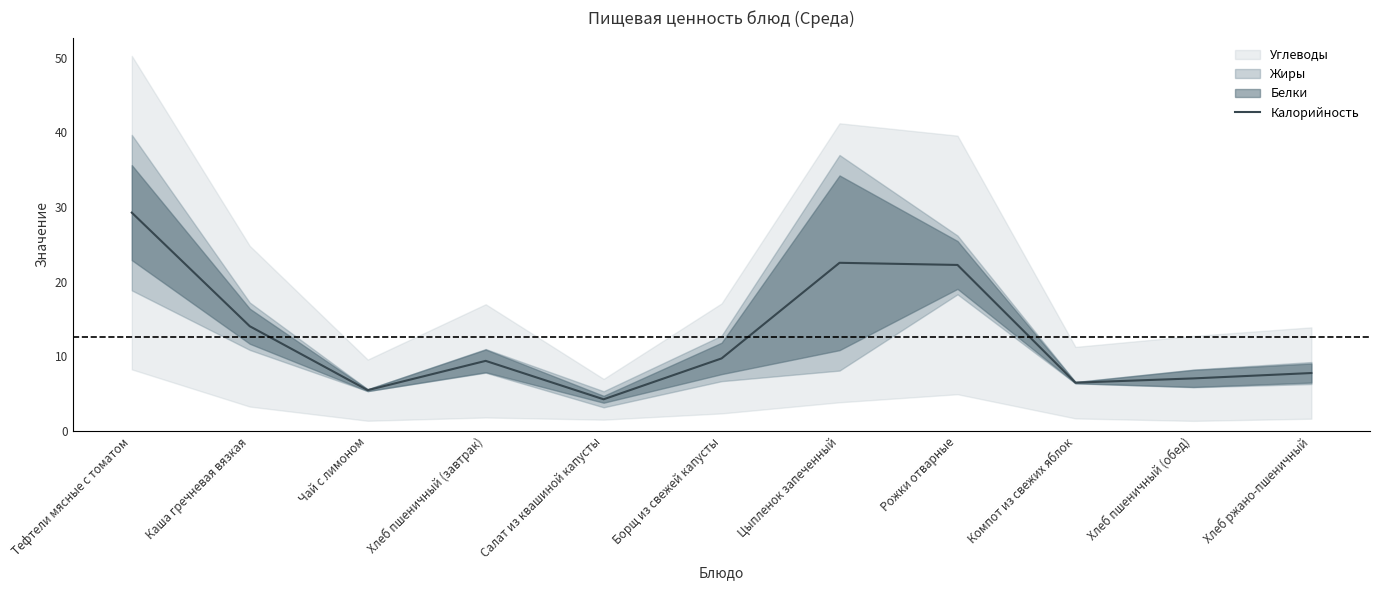

List the labels in order of value, largest first.

Тефтели мясные с томатом, Цыпленок запеченный, Рожки отварные, Каша гречневая вязкая, Борщ из свежей капусты, Хлеб пшеничный (завтрак), Хлеб ржано-пшеничный, Хлеб пшеничный (обед), Компот из свежих яблок, Чай с лимоном, Салат из квашиной капусты